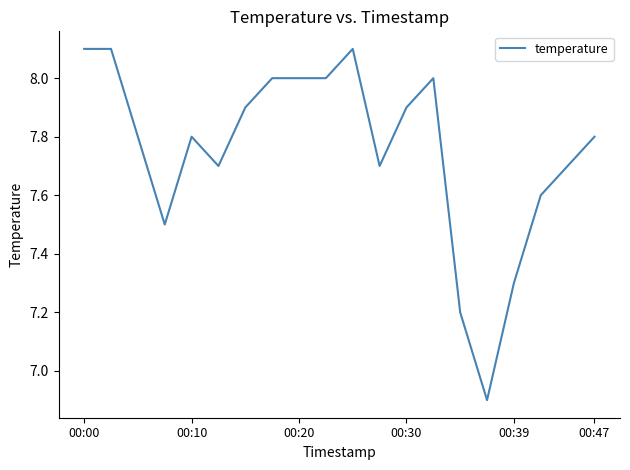

What is the maximum value shown in the chart?

8.1